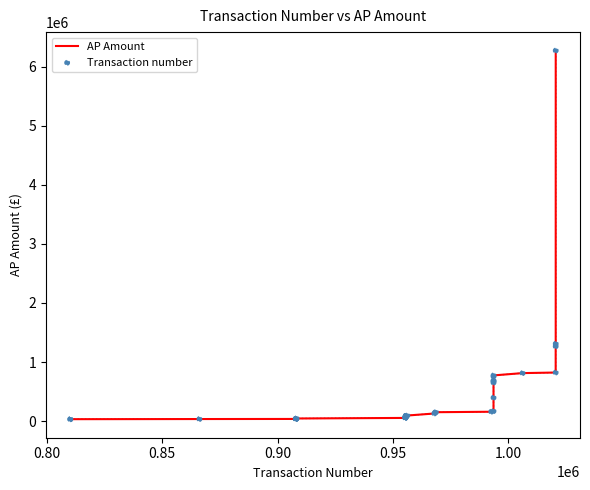

Which series has the largest total across all categories?

AP Amount